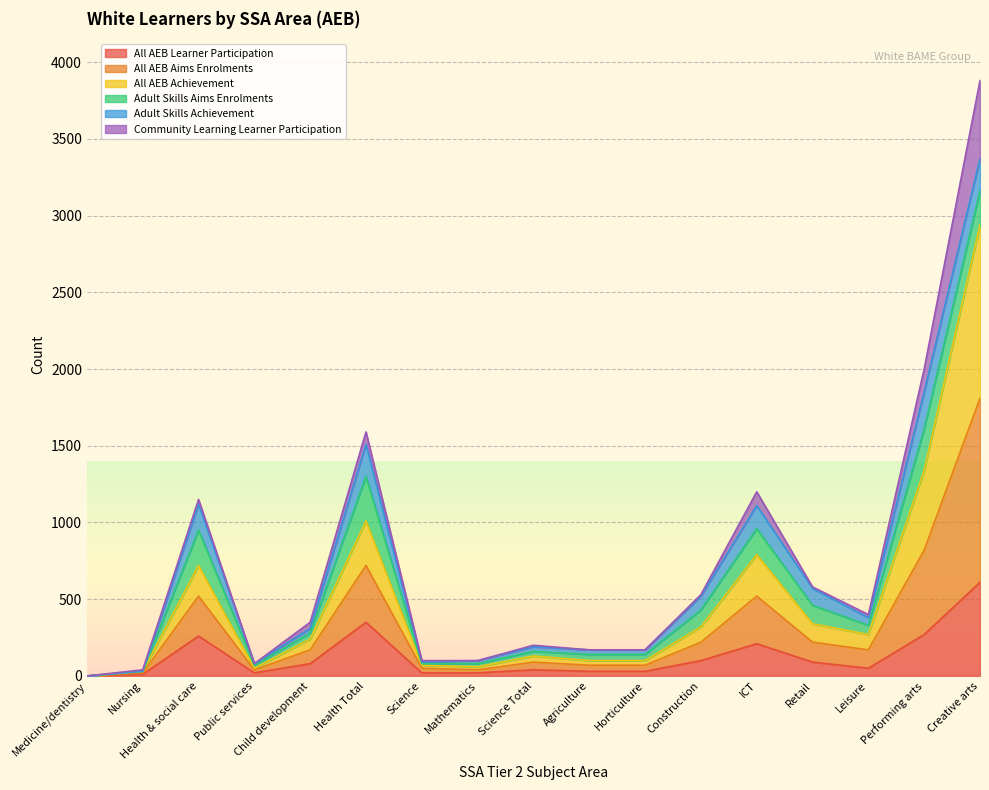

Does the chart display data point markers on the line(s)?

No